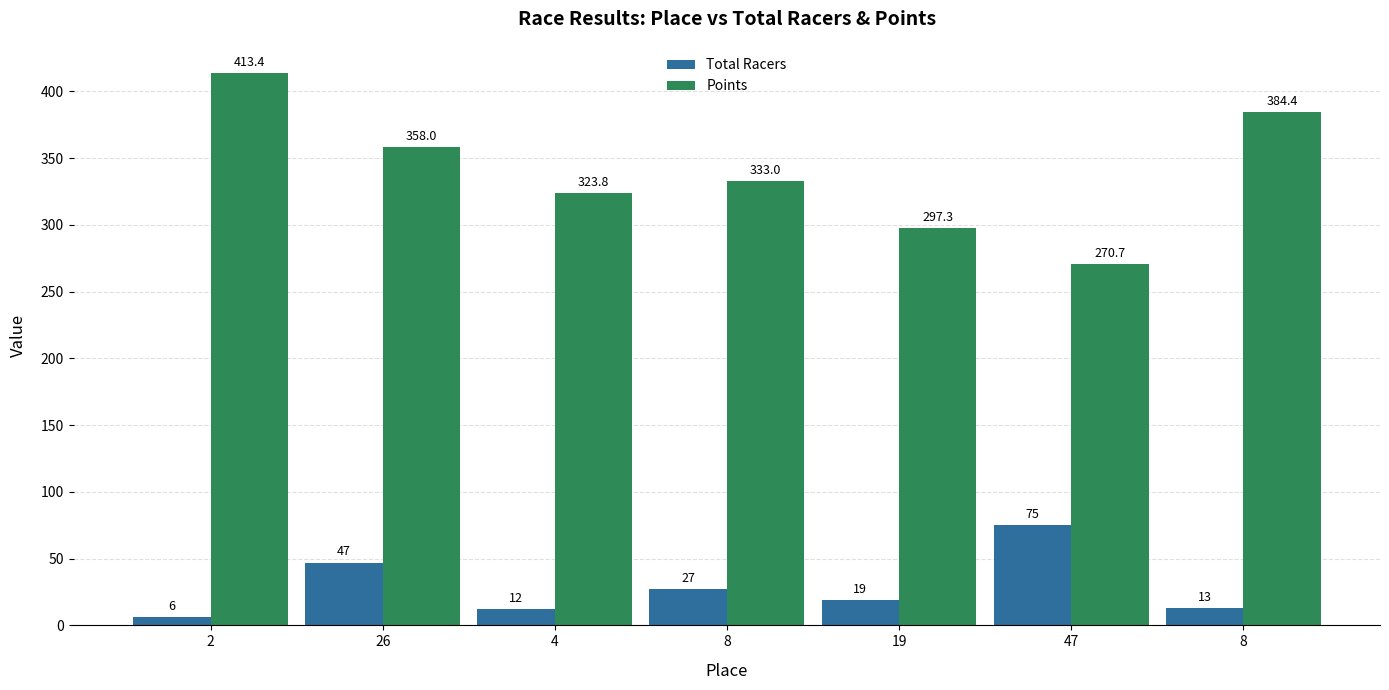

Read the Total Racers value at 26.

47.0